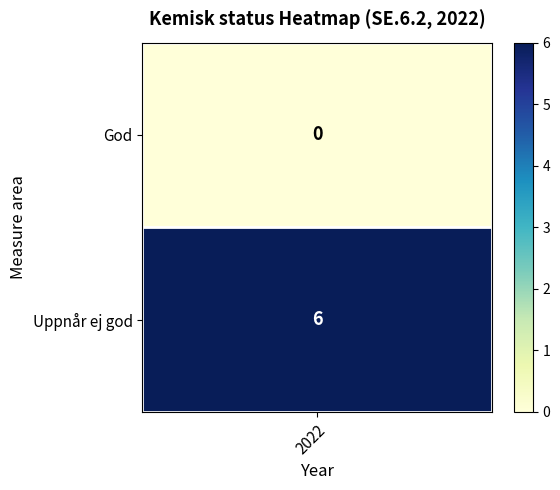

What is the total value across all series at God?

6